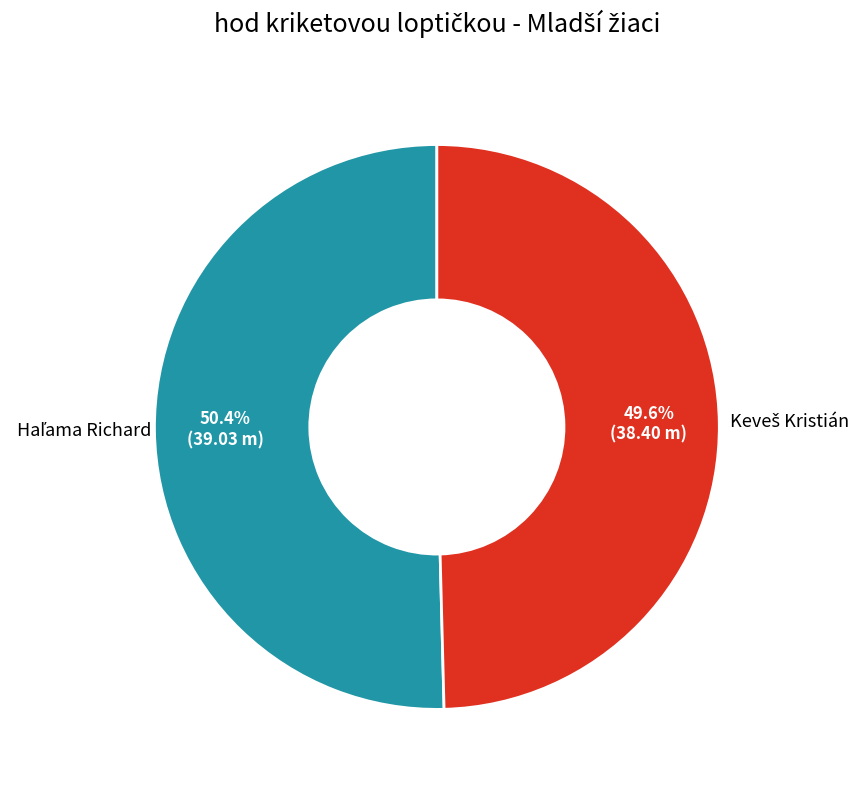

Is there a majority slice in this chart?

Yes